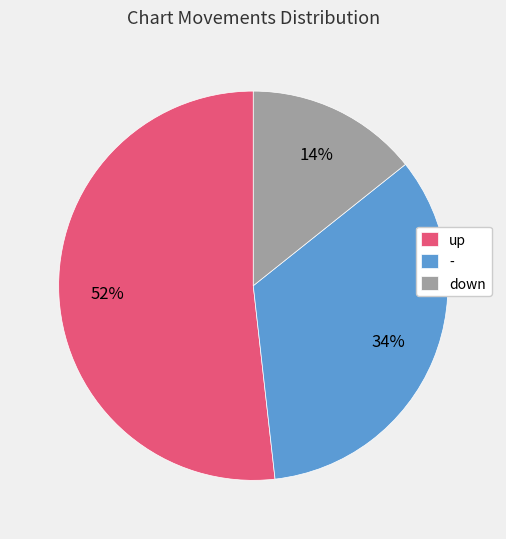

Is the sum of up and down greater than half?

Yes